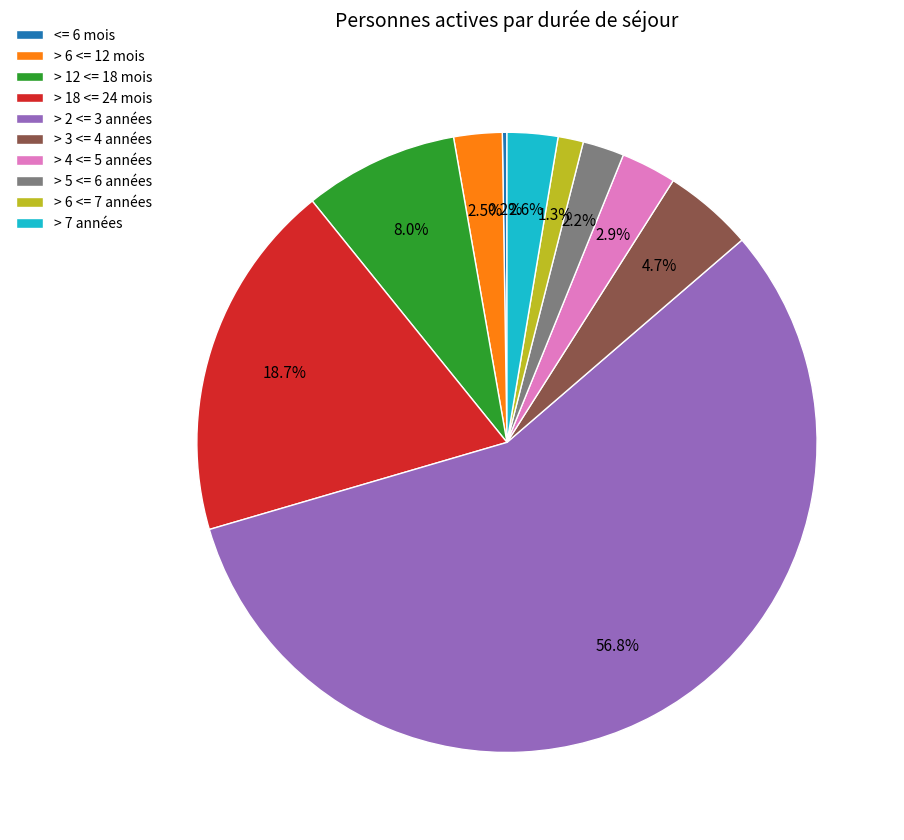

To the nearest percent, what is the difference between the > 18 <= 24 mois and > 7 années slice percentages?

16%